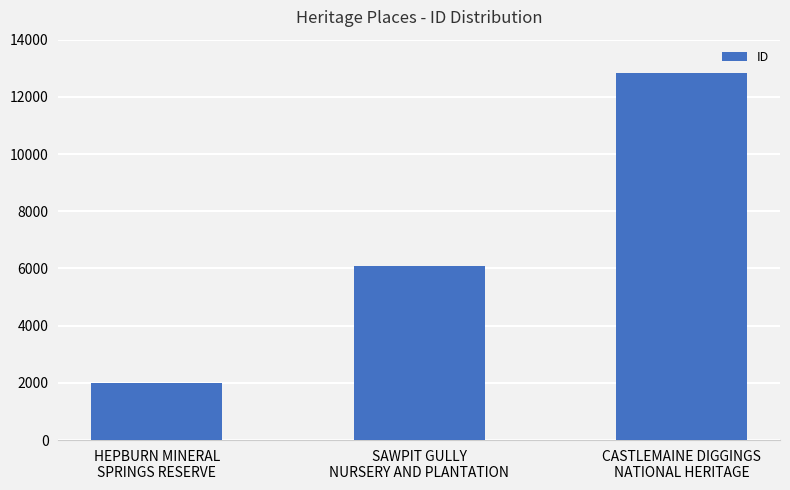

Rank the categories by value from lowest to highest.

HEPBURN MINERAL
SPRINGS RESERVE, SAWPIT GULLY
NURSERY AND PLANTATION, CASTLEMAINE DIGGINGS
NATIONAL HERITAGE